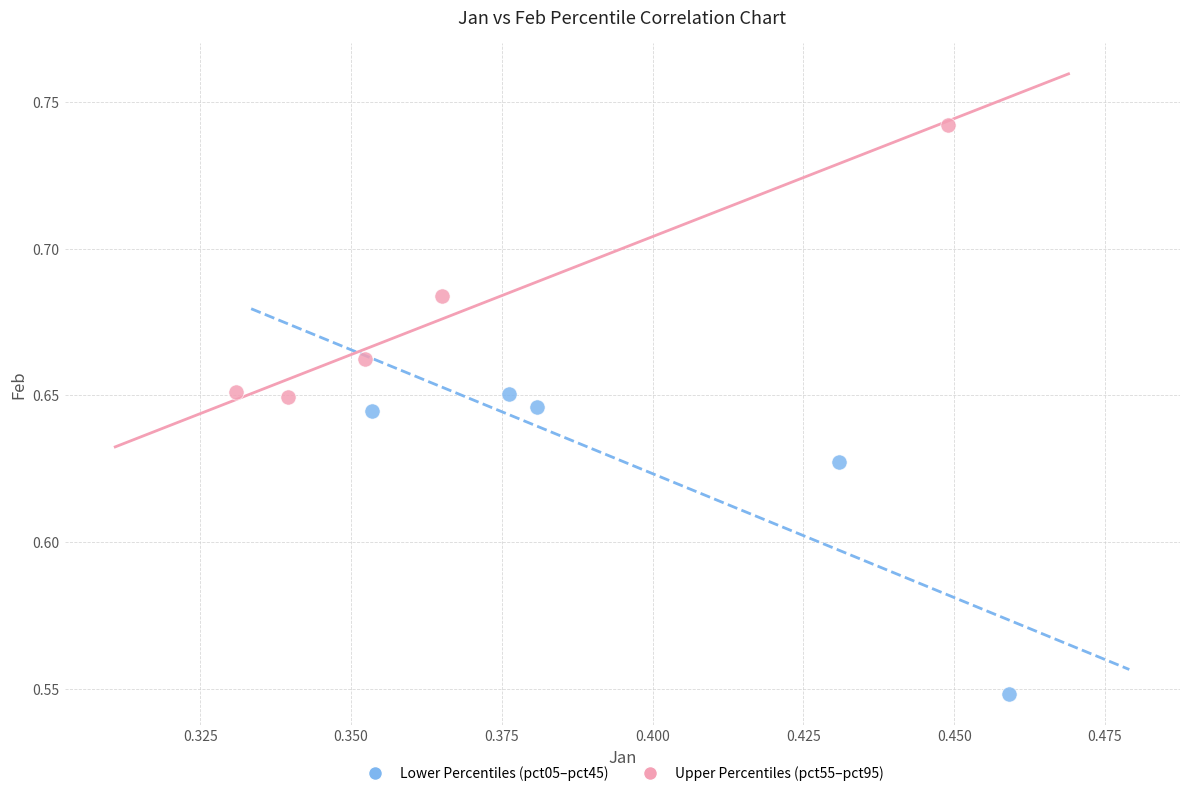

Which series contains the lowest Y value?

Lower Percentiles (pct05–pct45)